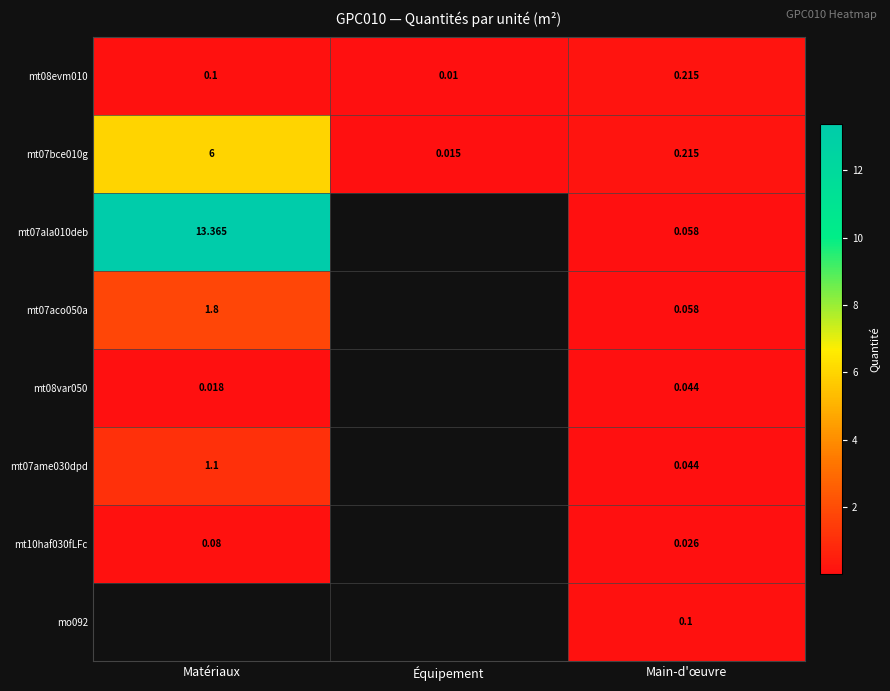

Rank the categories by mt08evm010 value from highest to lowest.

Main-d'œuvre, Matériaux, Équipement